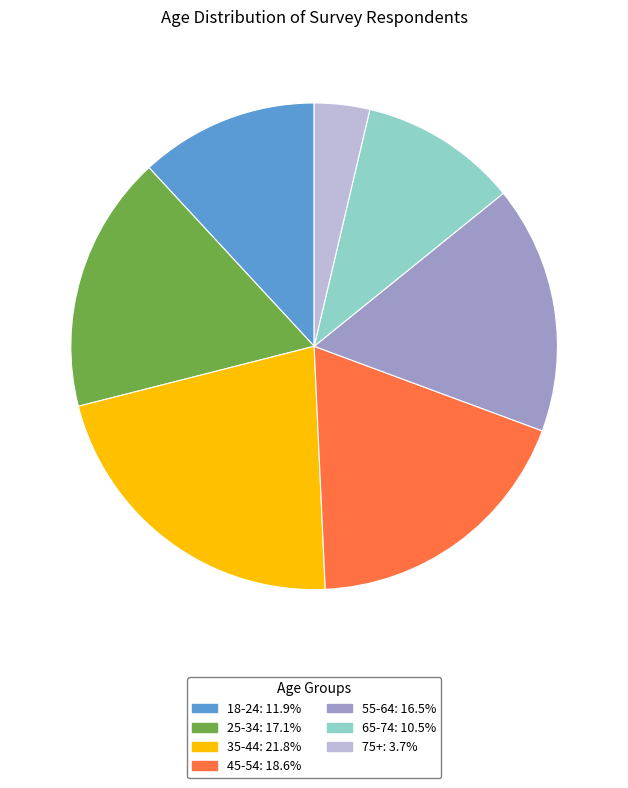

Which category has the biggest portion of the pie?

35-44